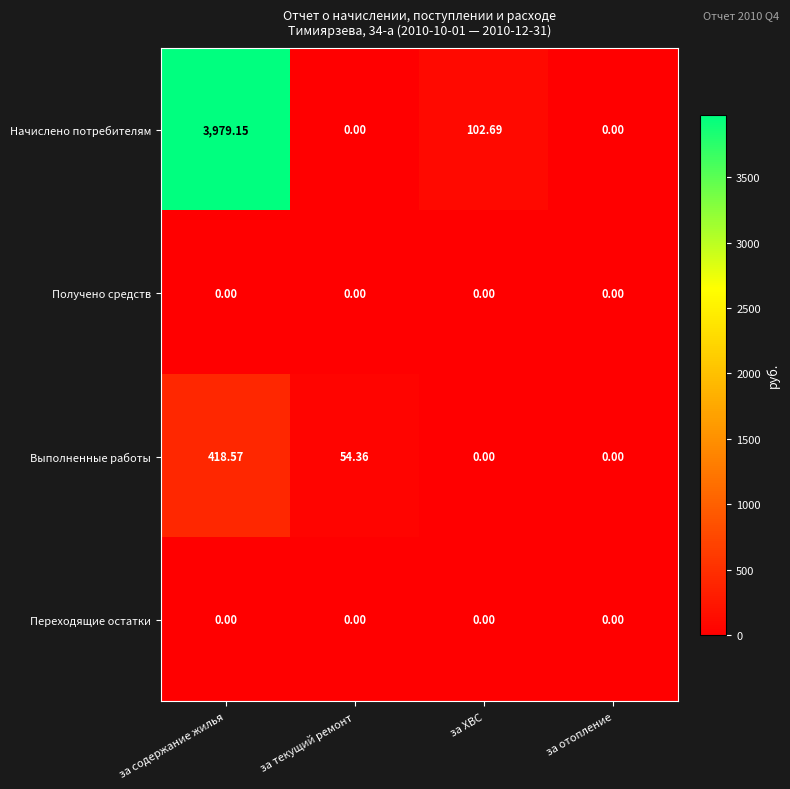

Is the value of Переходящие остатки at за отопление greater than the value of Выполненные работы at за текущий ремонт?

No